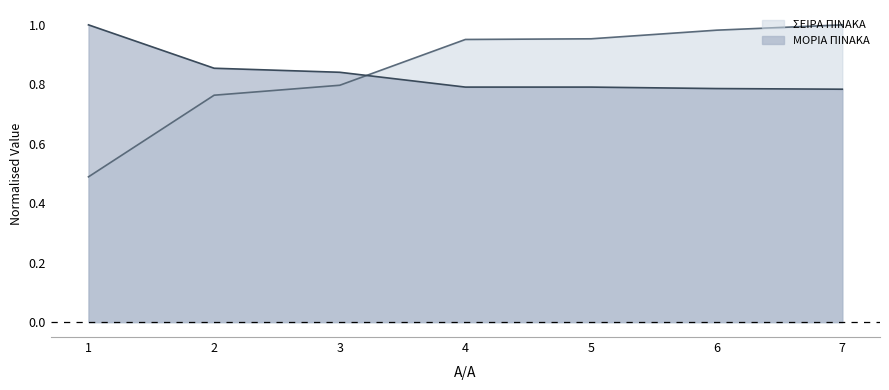

True or false: ΜΟΡΙΑ ΠΙΝΑΚΑ and ΣΕΙΡΑ ΠΙΝΑΚΑ cross at least once.

True